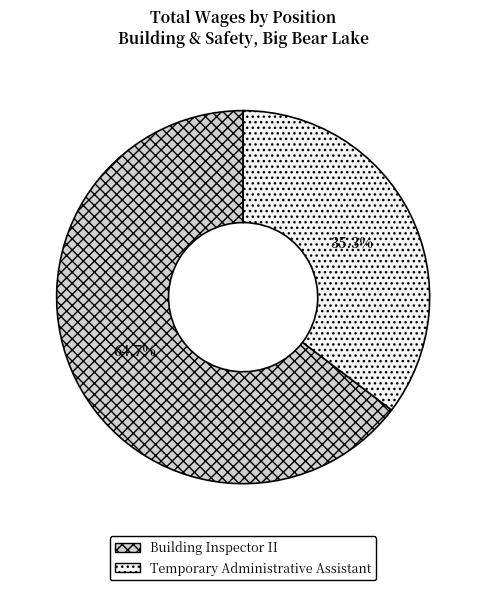

To the nearest percent, what is the difference between the Building Inspector II and Temporary Administrative Assistant slice percentages?

29%